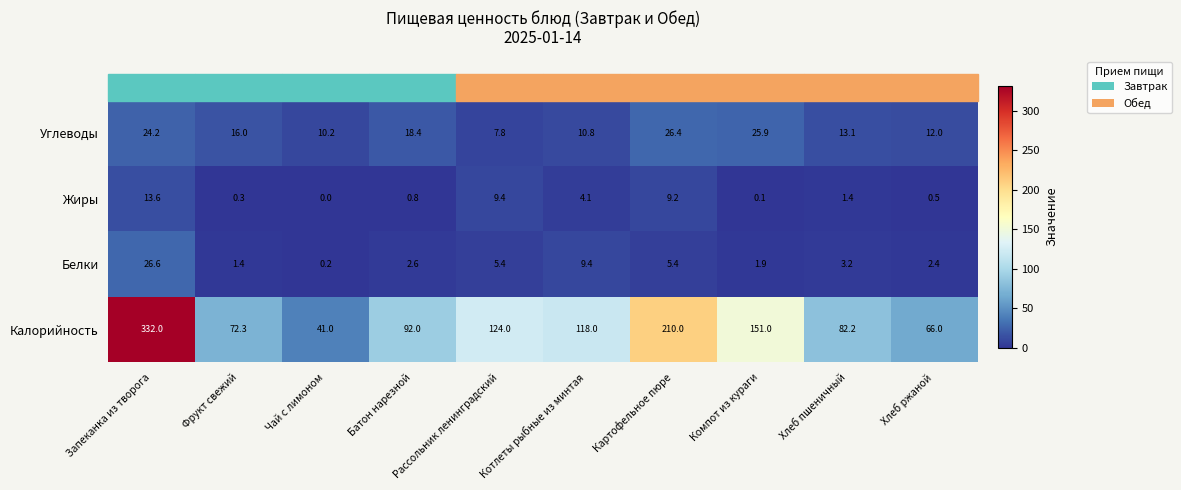

What is the approximate value of Жиры at Картофельное пюре?

9.2